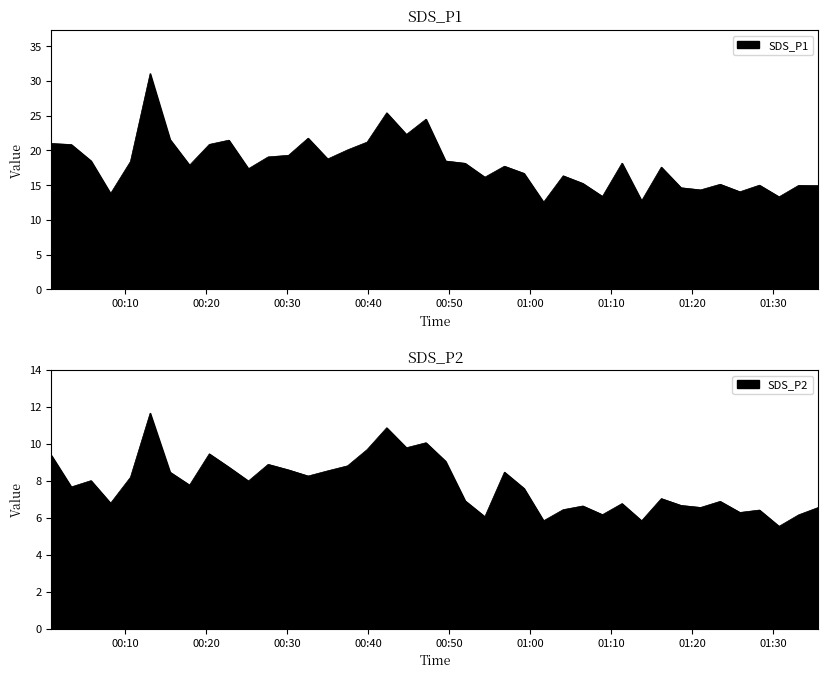

True or false: SDS_P1 and SDS_P2 cross at least once.

False